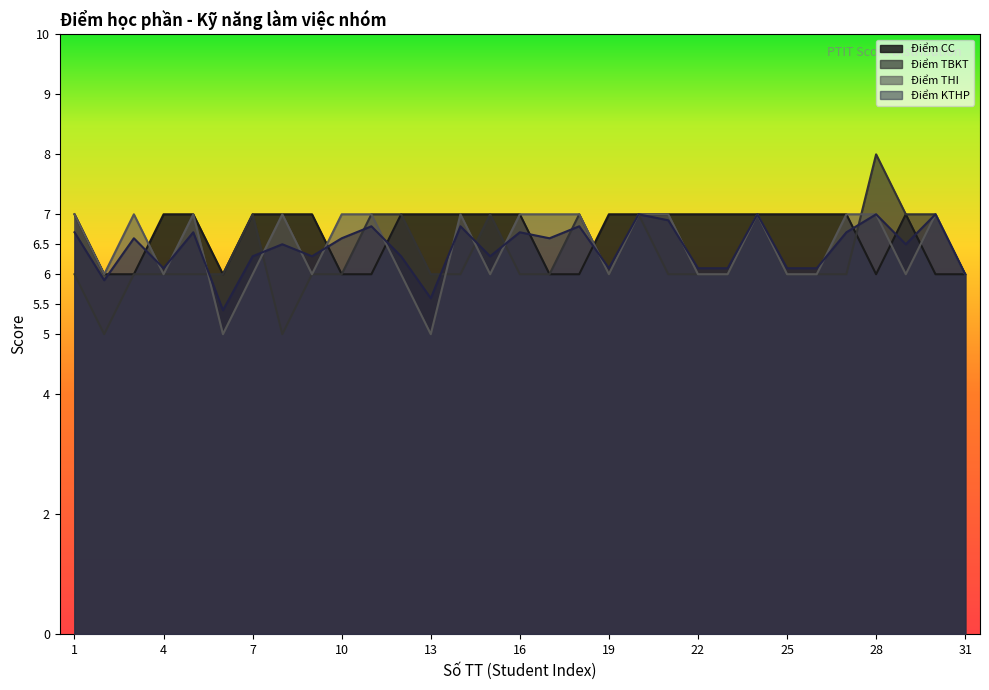

Does the chart display data point markers on the line(s)?

No